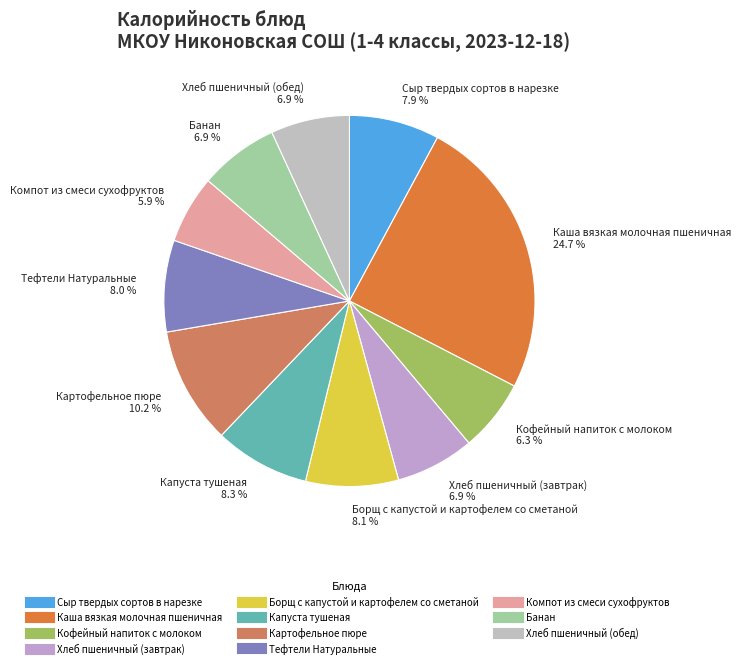

Which slice is the largest?

Каша вязкая молочная пшеничная